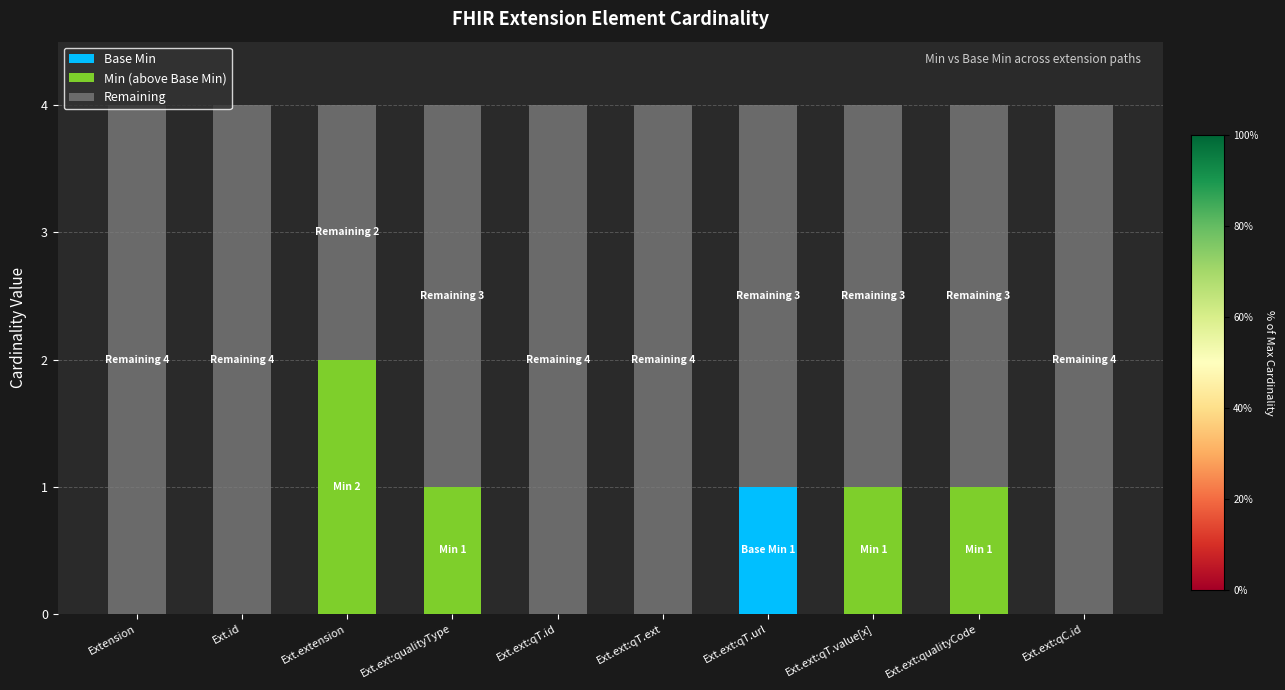

The Base Min series shows 0 at Ext.ext:qT.value[x]. True or false?

True